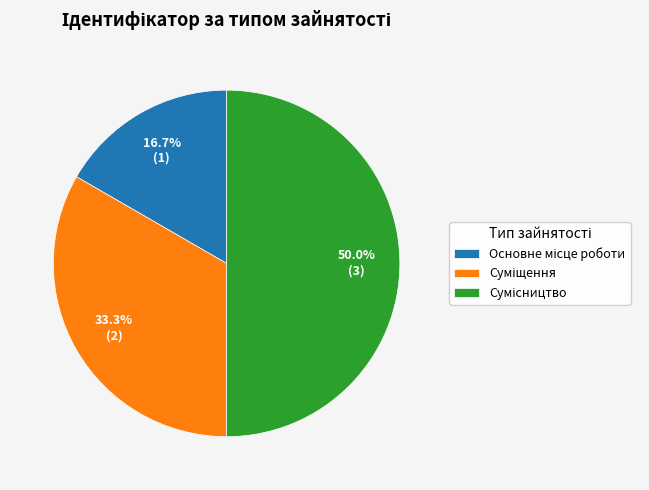

Which slice is the smallest?

Основне місце роботи